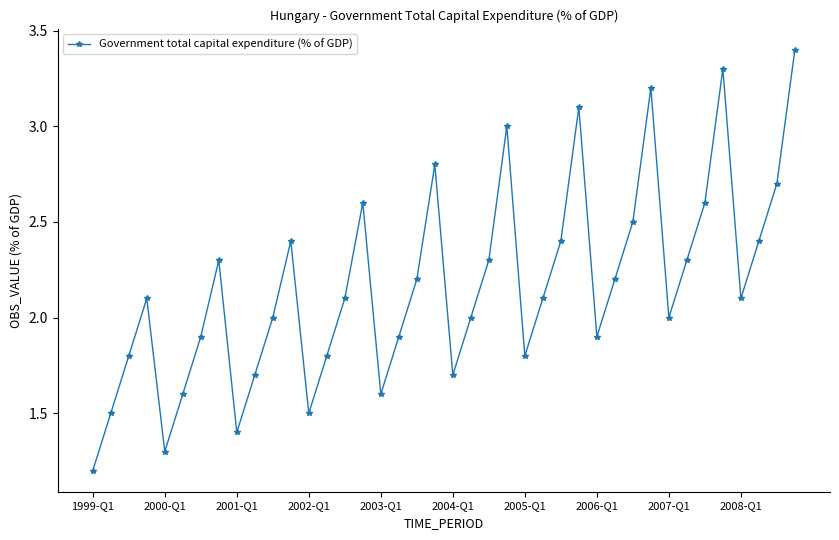

What is the maximum value shown in the chart?

3.4